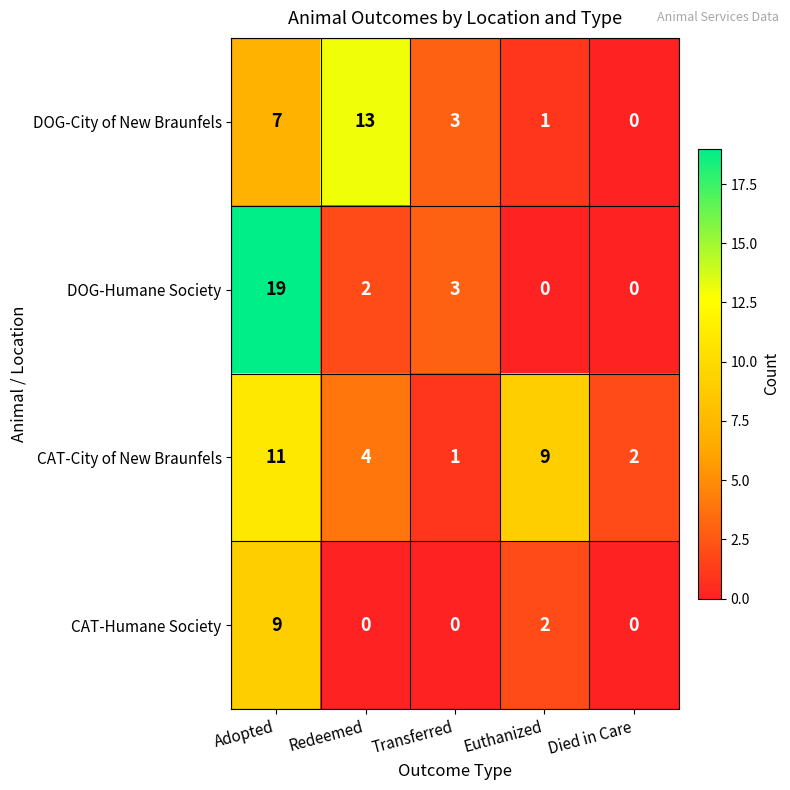

What is the total value across all series at Transferred?

7